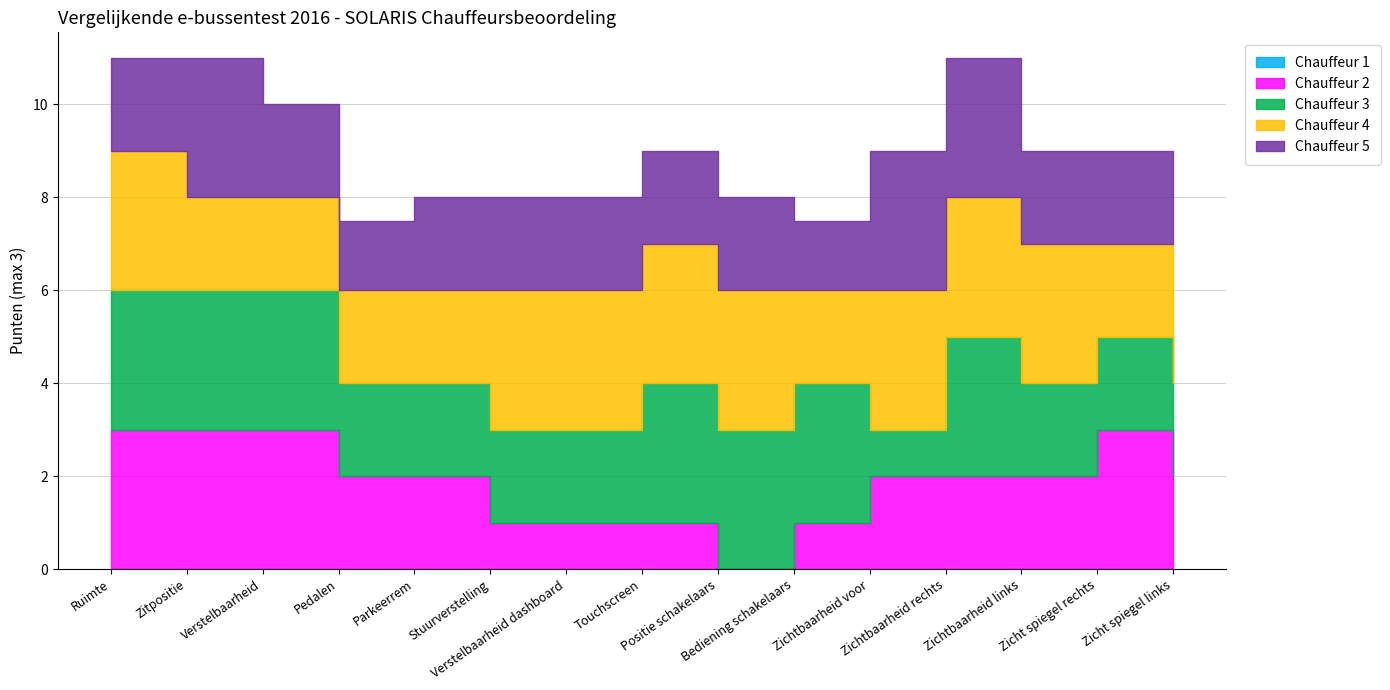

Is it true that Chauffeur 3 equals 4.5 at Bediening schakelaars?

False